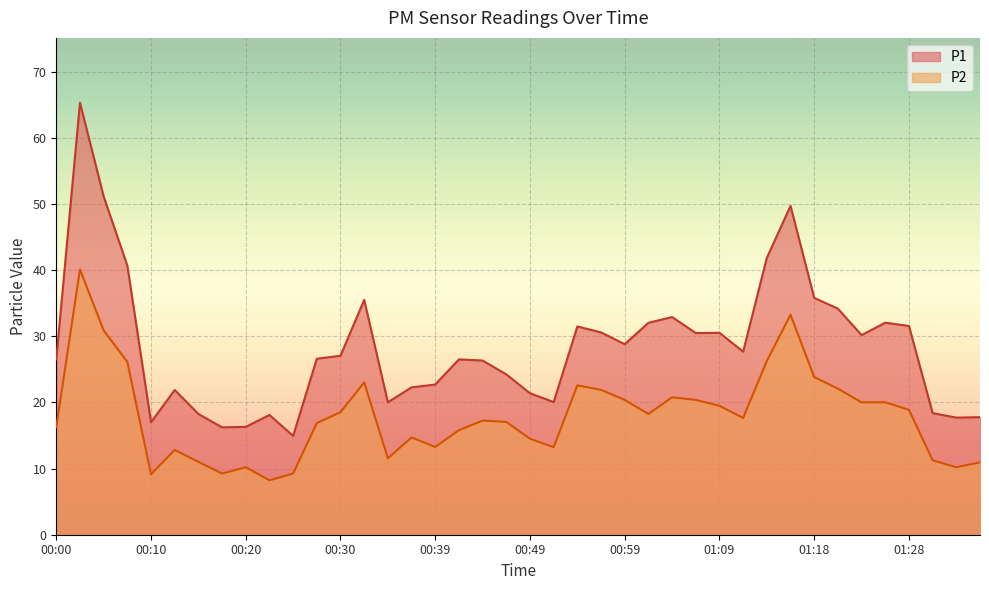

What position from the right is 00:20?

32